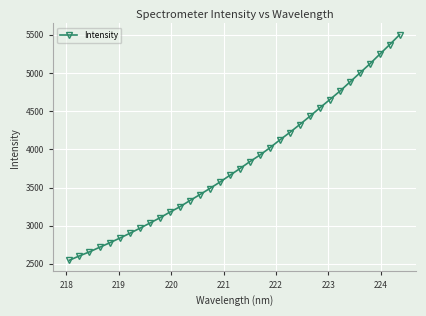

What is the average value?

3814.3